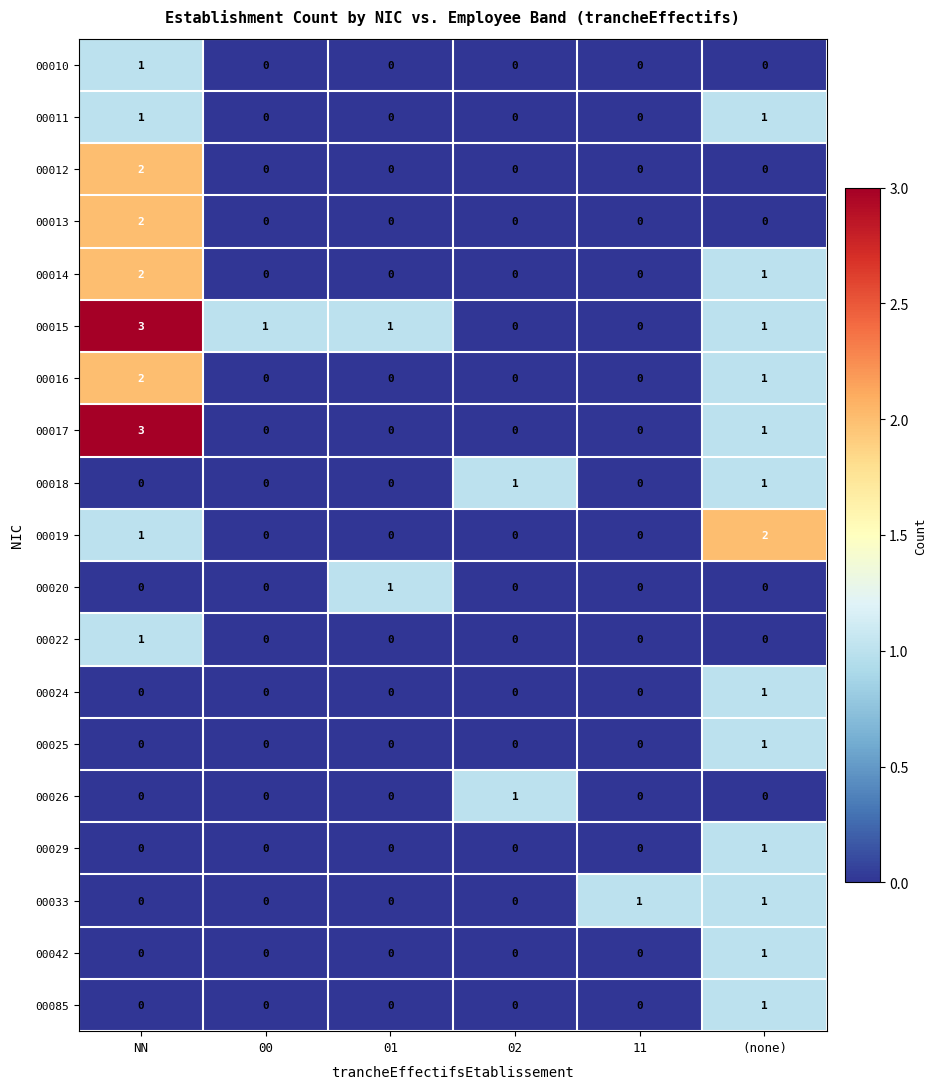

Which series changed the most between NN and 01?

00017